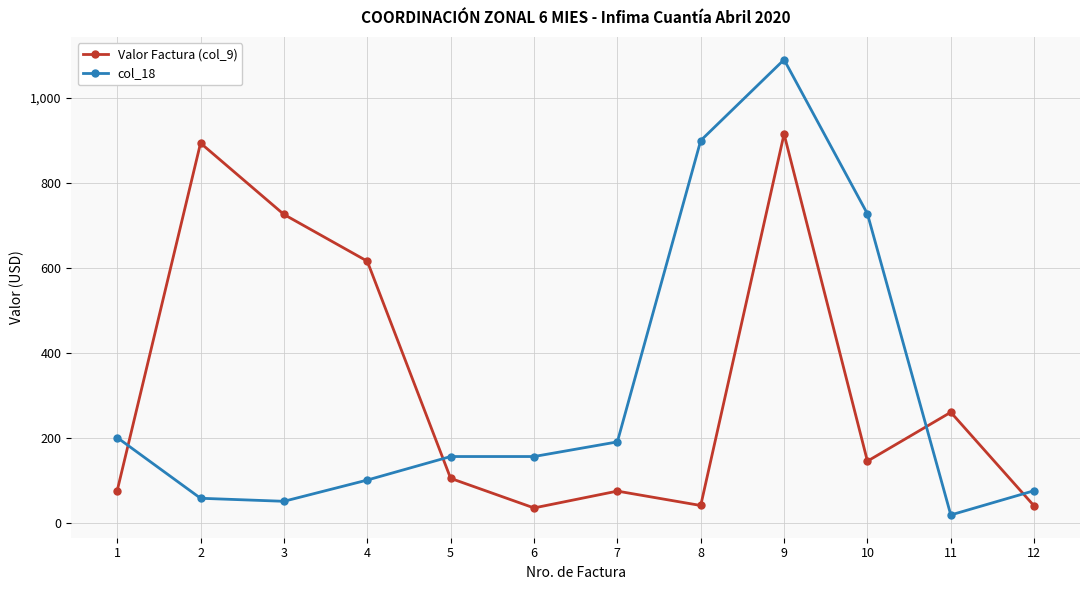

What are all the series names shown in the legend?

Valor Factura (col_9), col_18